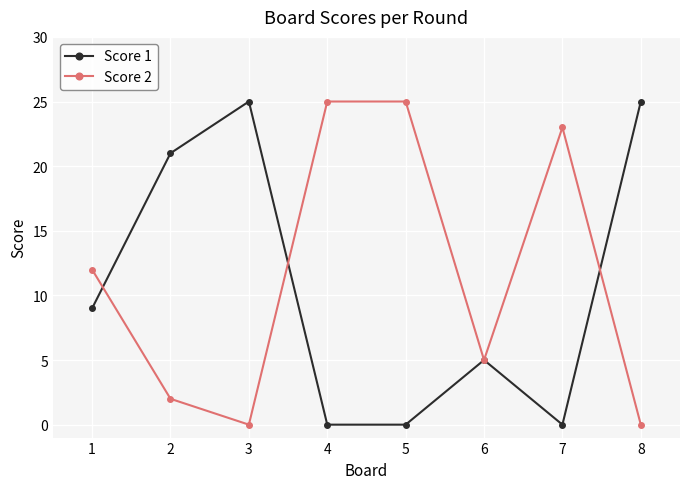

Reading left to right, list all the values displayed in this chart.

Score 1: 9	21	25	0	0	5	0	25
Score 2: 12	2	0	25	25	5	23	0